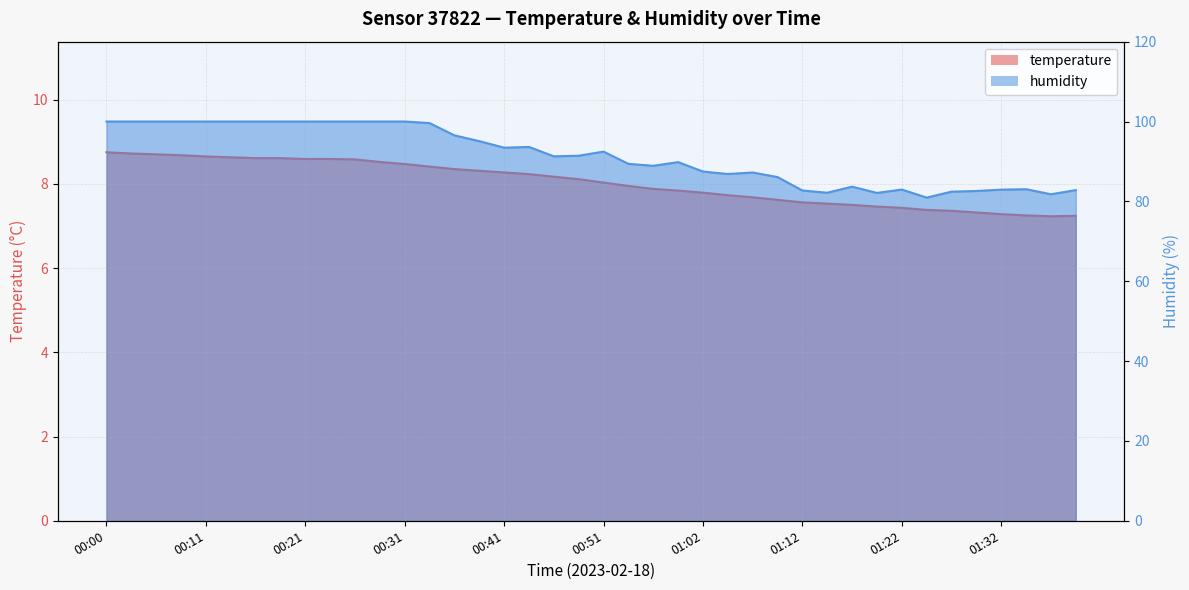

What is the spread (max minus min) of values at 00:11?

91.3